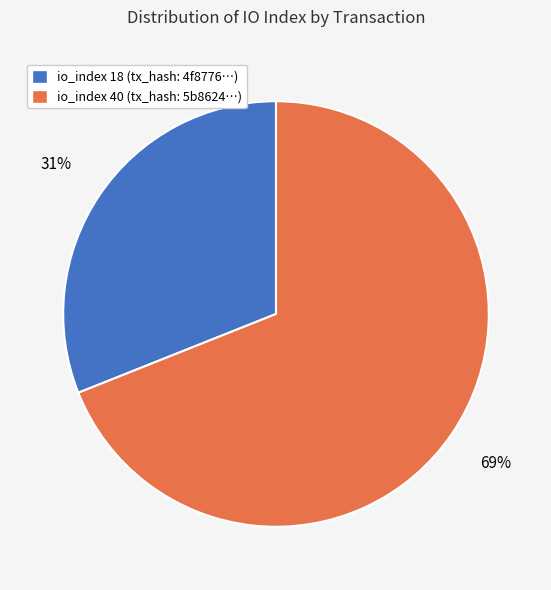

Do io_index 40 (tx_hash: 5b8624…) and io_index 18 (tx_hash: 4f8776…) together represent more than half of the pie?

Yes